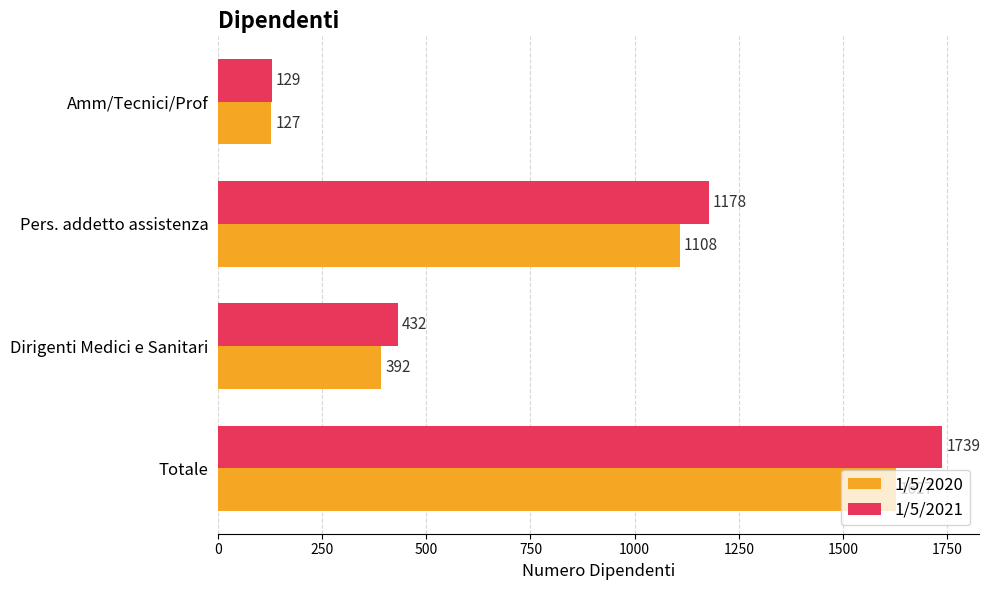

What is the difference between the maximum and minimum values in the 1/5/2020 series?

1500